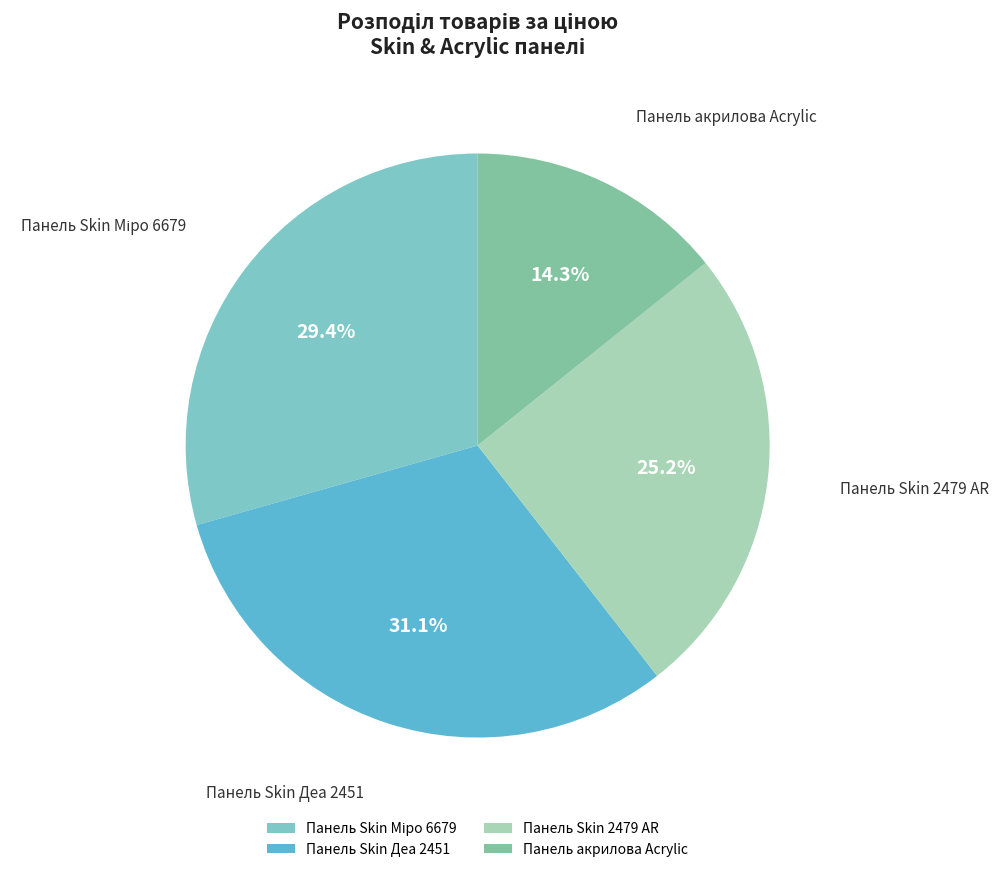

Approximately how many times larger is the value at Панель Skin Деа 2451 compared to Панель акрилова Acrylic?

2.2